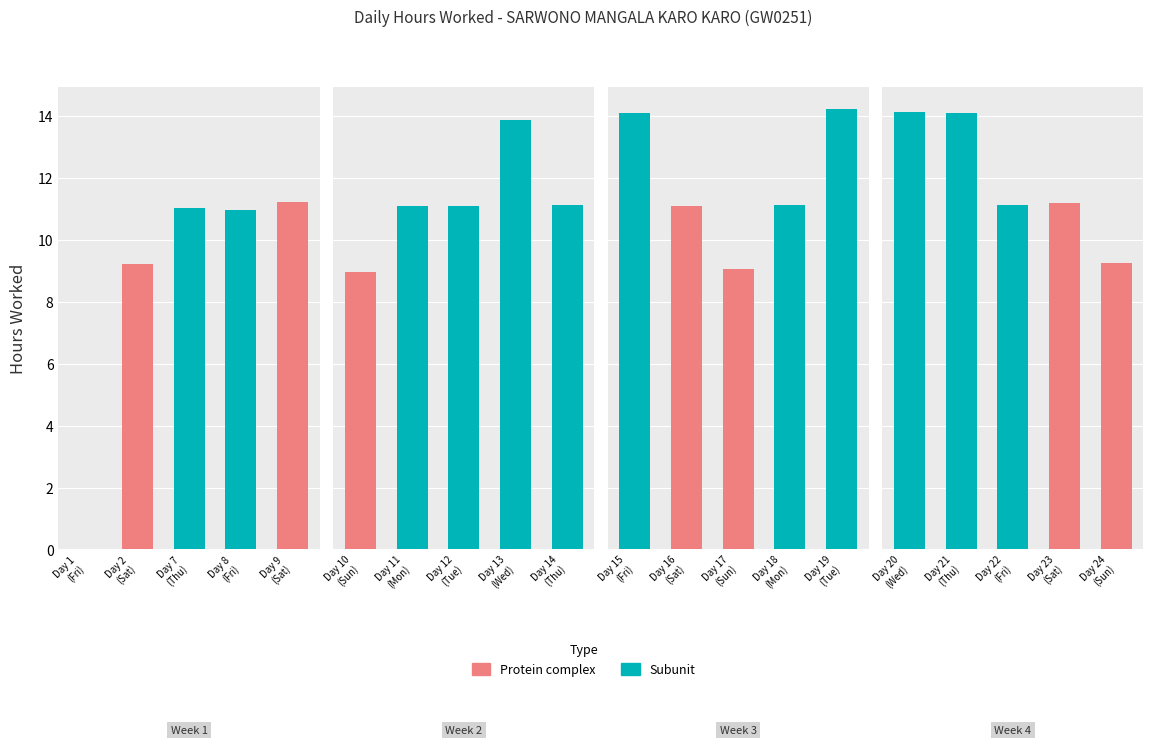

At which category is the sum across all series the highest?

19